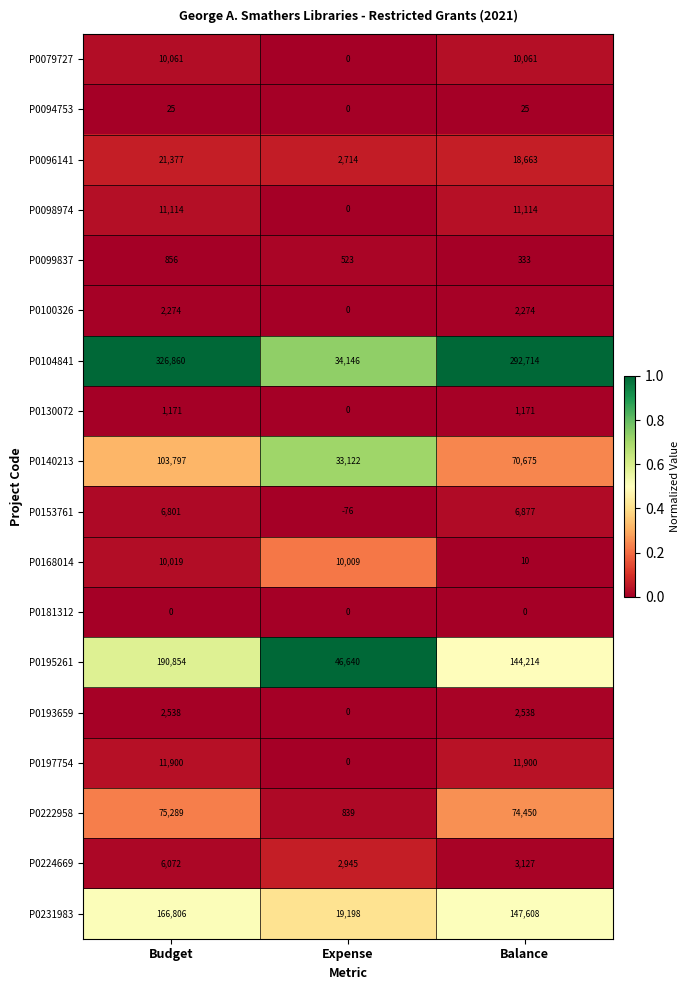

What is the total value across all series at Balance?

797754